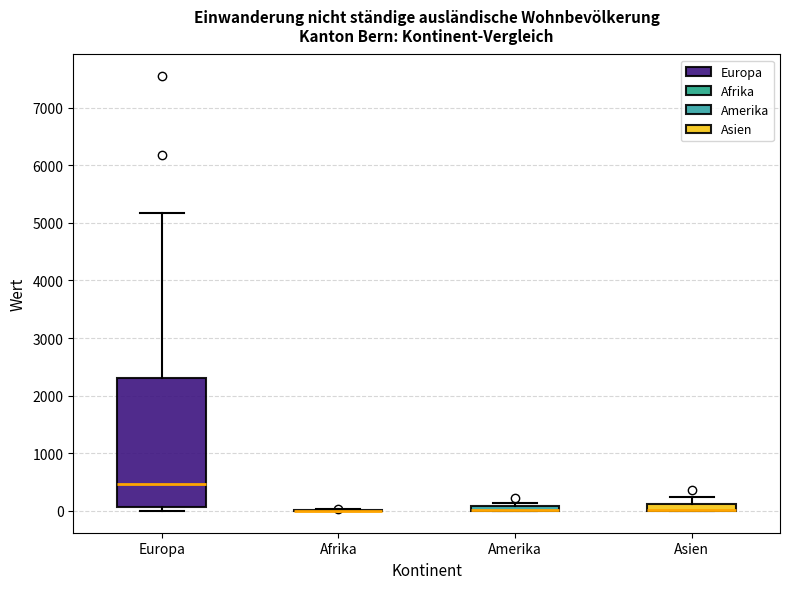

Which box is the tallest, from its lower edge to its upper edge?

Europa